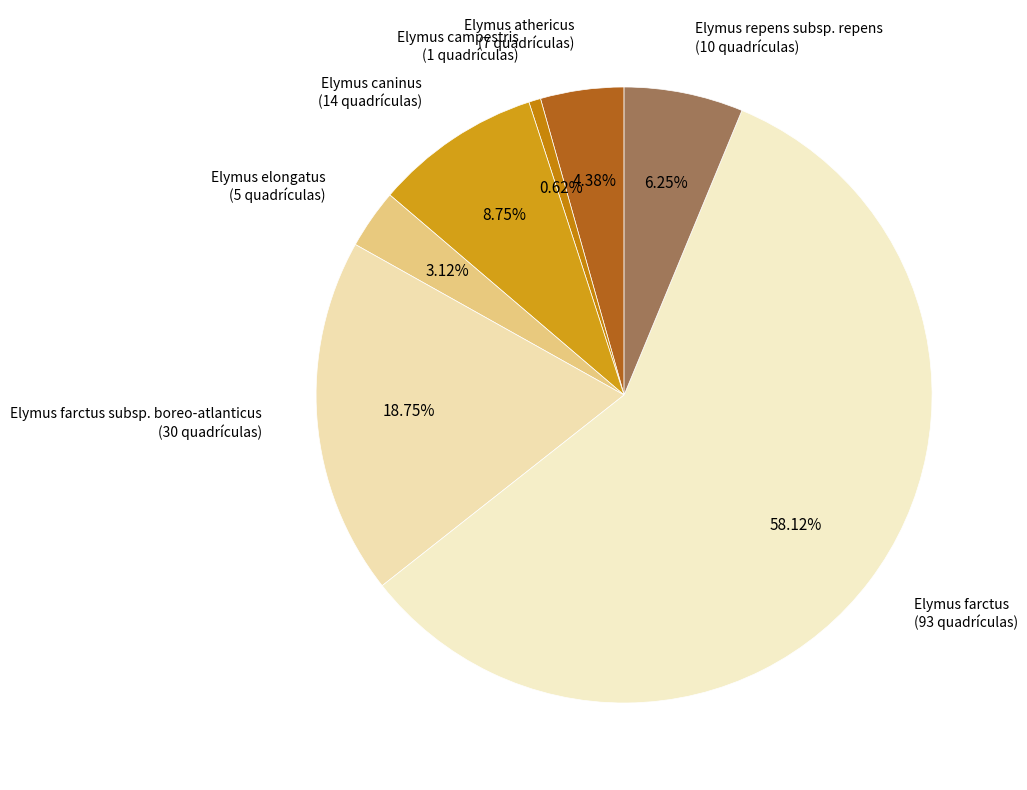

To the nearest percent, what percentage of the pie is Elymus farctus subsp. boreo-atlanticus?

19%